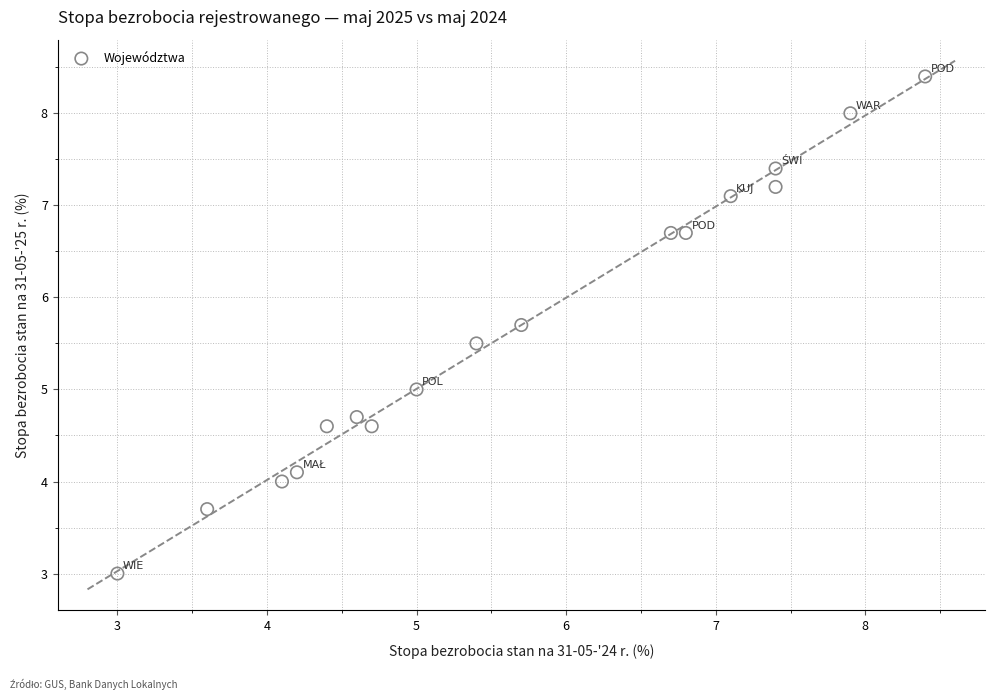

What is the range of Y values (max minus min)?

5.4